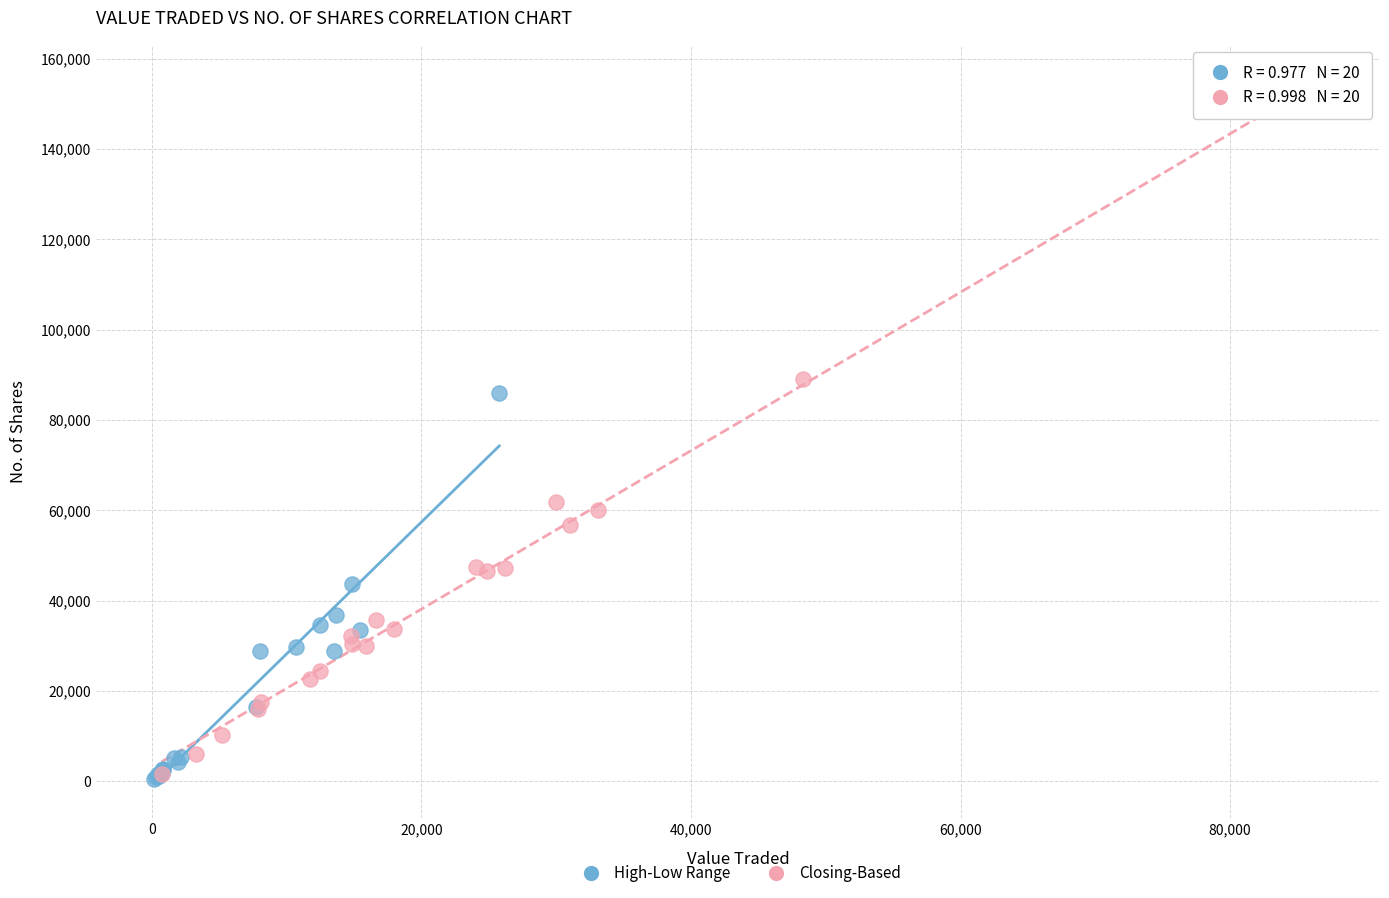

What are all the series names shown in the legend?

High-Low Range, Closing-Based